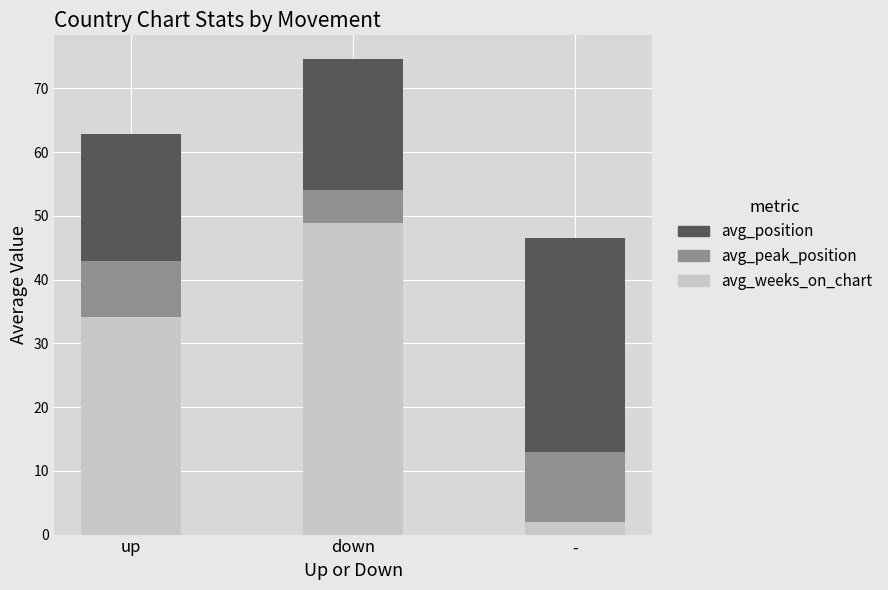

List the labels in order of avg_weeks_on_chart value, smallest first.

-, up, down